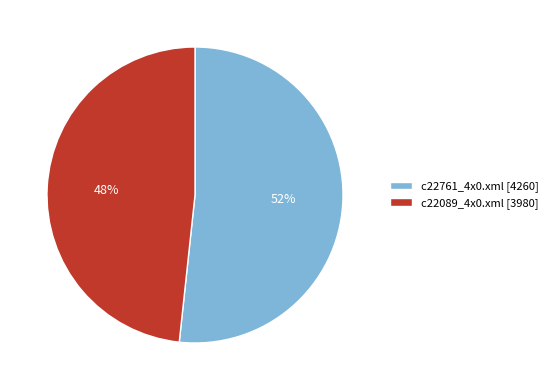

Which slice represents more than half of the pie?

c22761_4x0.xml